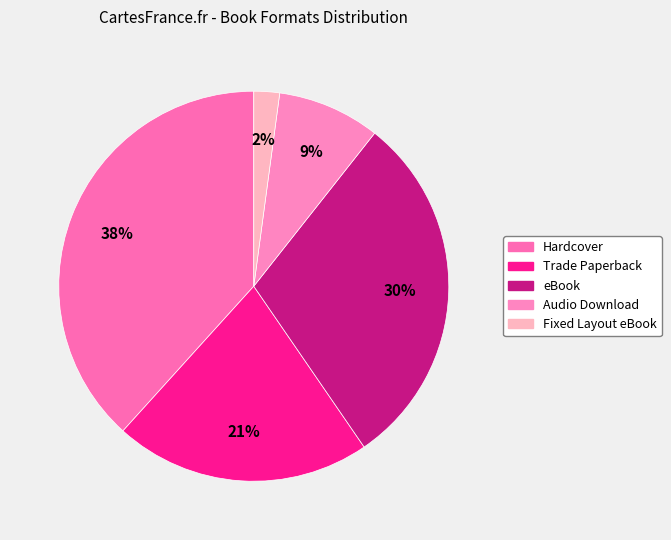

How many slices are in this pie chart?

5